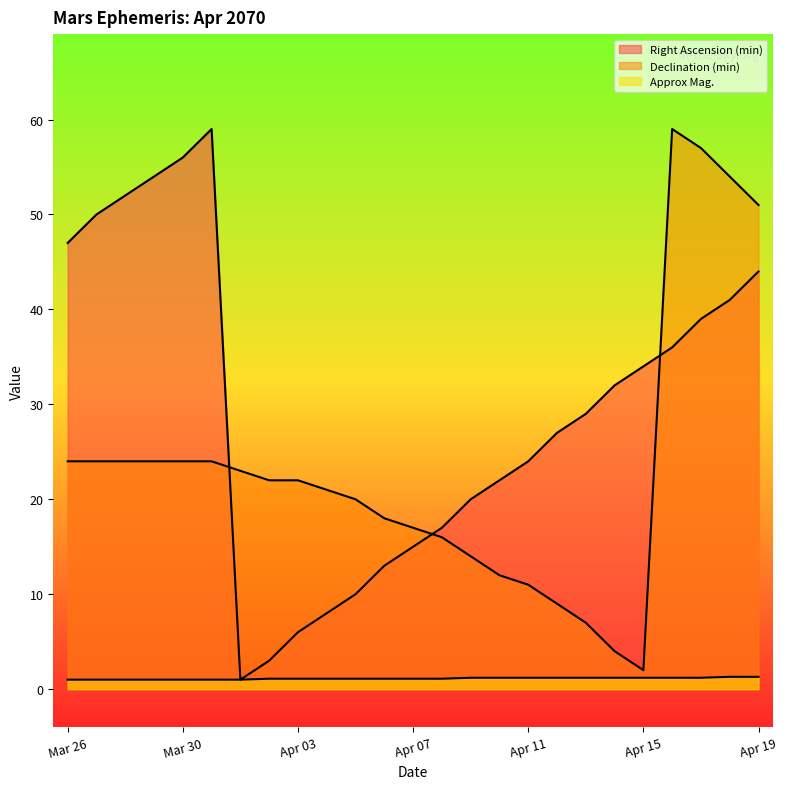

Is the value of Declination (min) at Apr 14 greater than the value of Right Ascension (min) at Apr 10?

No